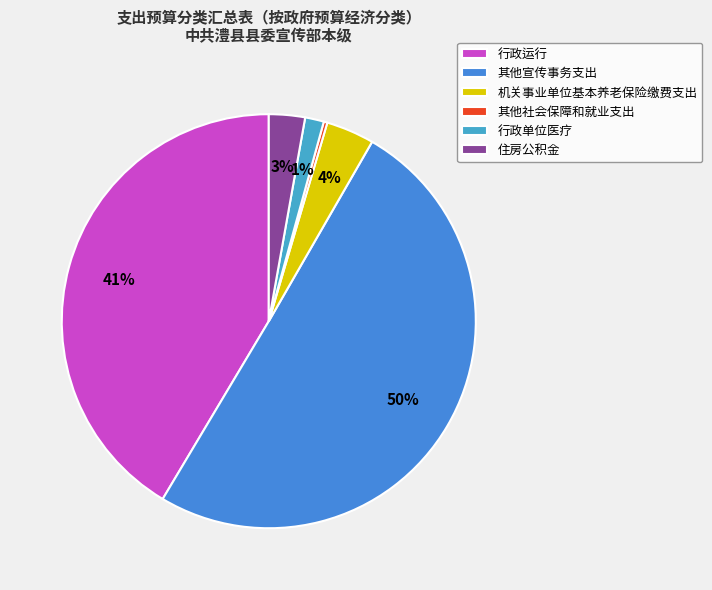

What percentage is NOT represented by 机关事业单位基本养老保险缴费支出?

96.2%